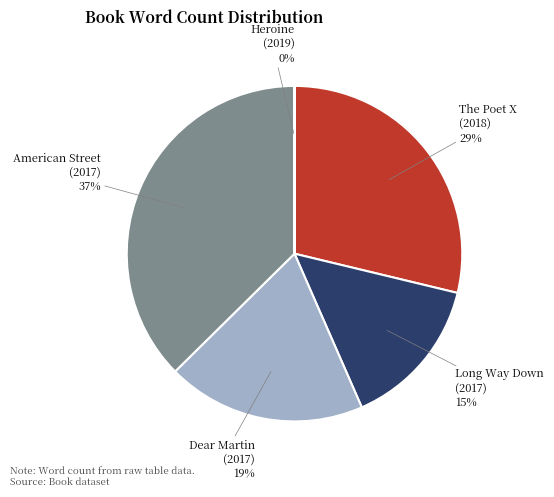

True or false: Long Way Down accounts for 7% of the total.

False